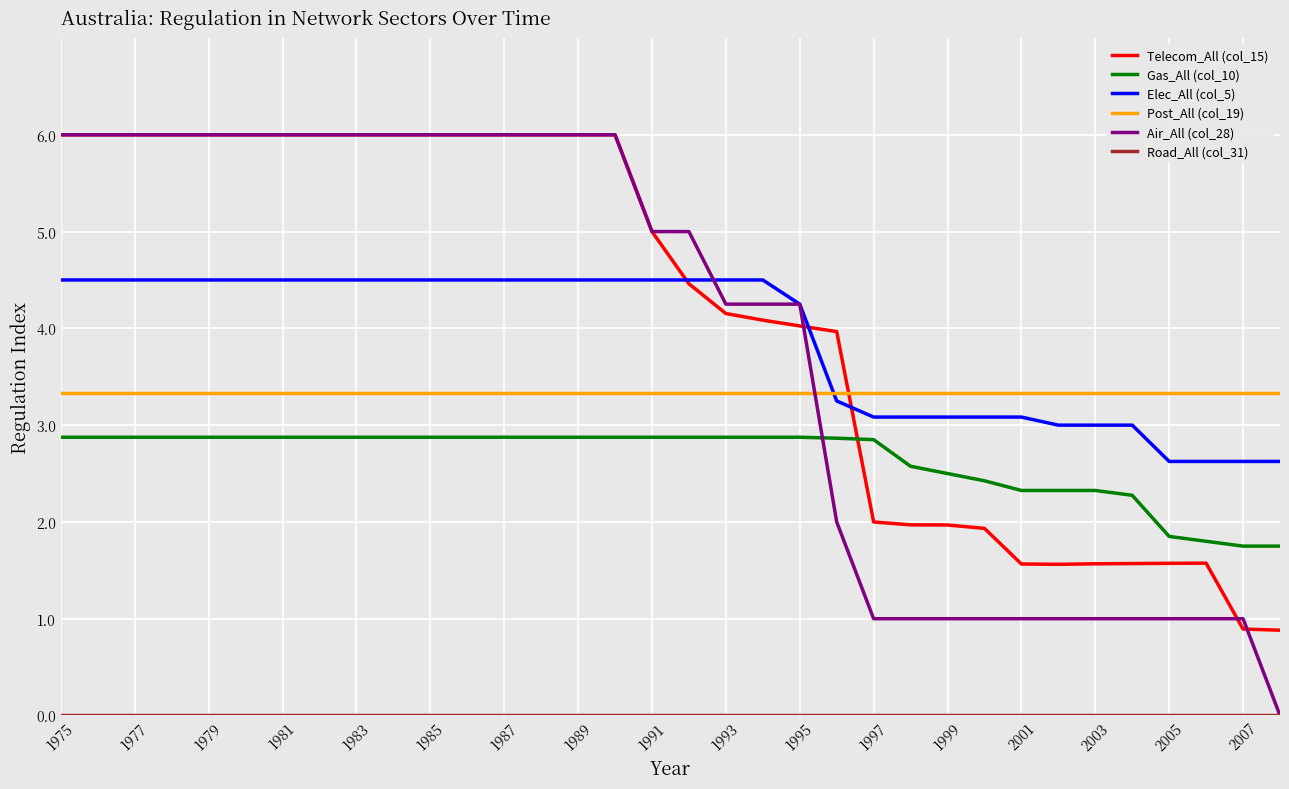

What is the difference between the maximum and minimum values in the Air_All (col_28) series?

6.0